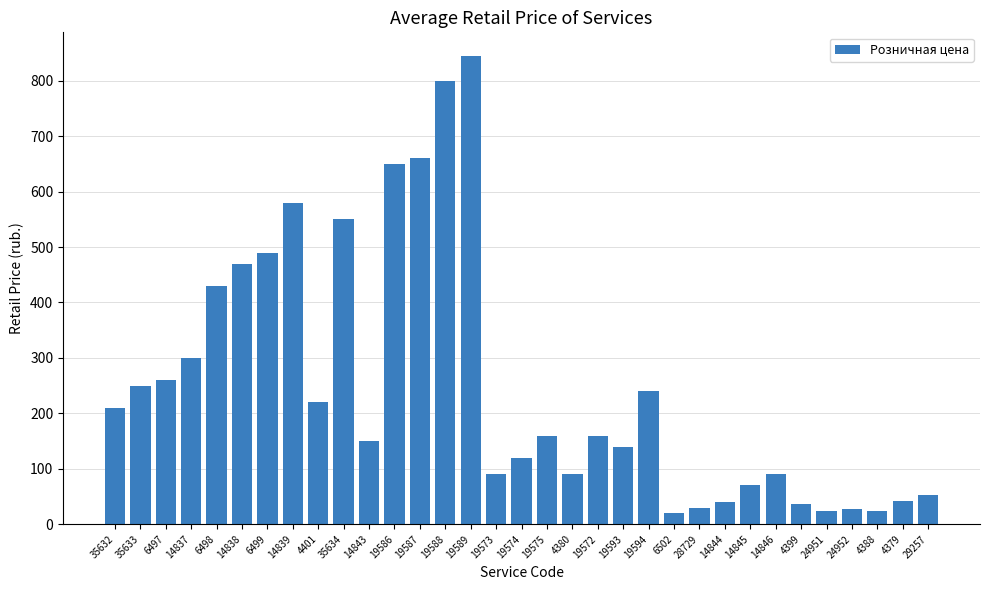

What is the sum of all values?

8321